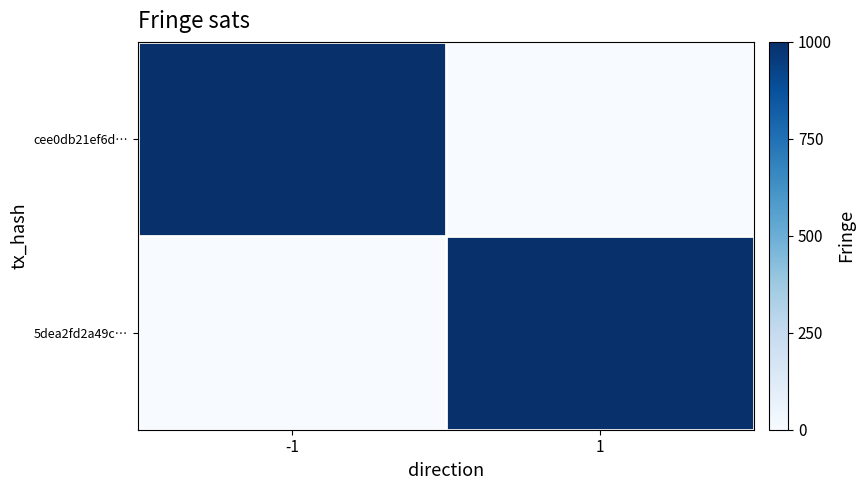

Reading right to left, what are all the values shown in this chart?

cee0db21ef6d…: 1=0	-1=1000
5dea2fd2a49c…: 1=1000	-1=0